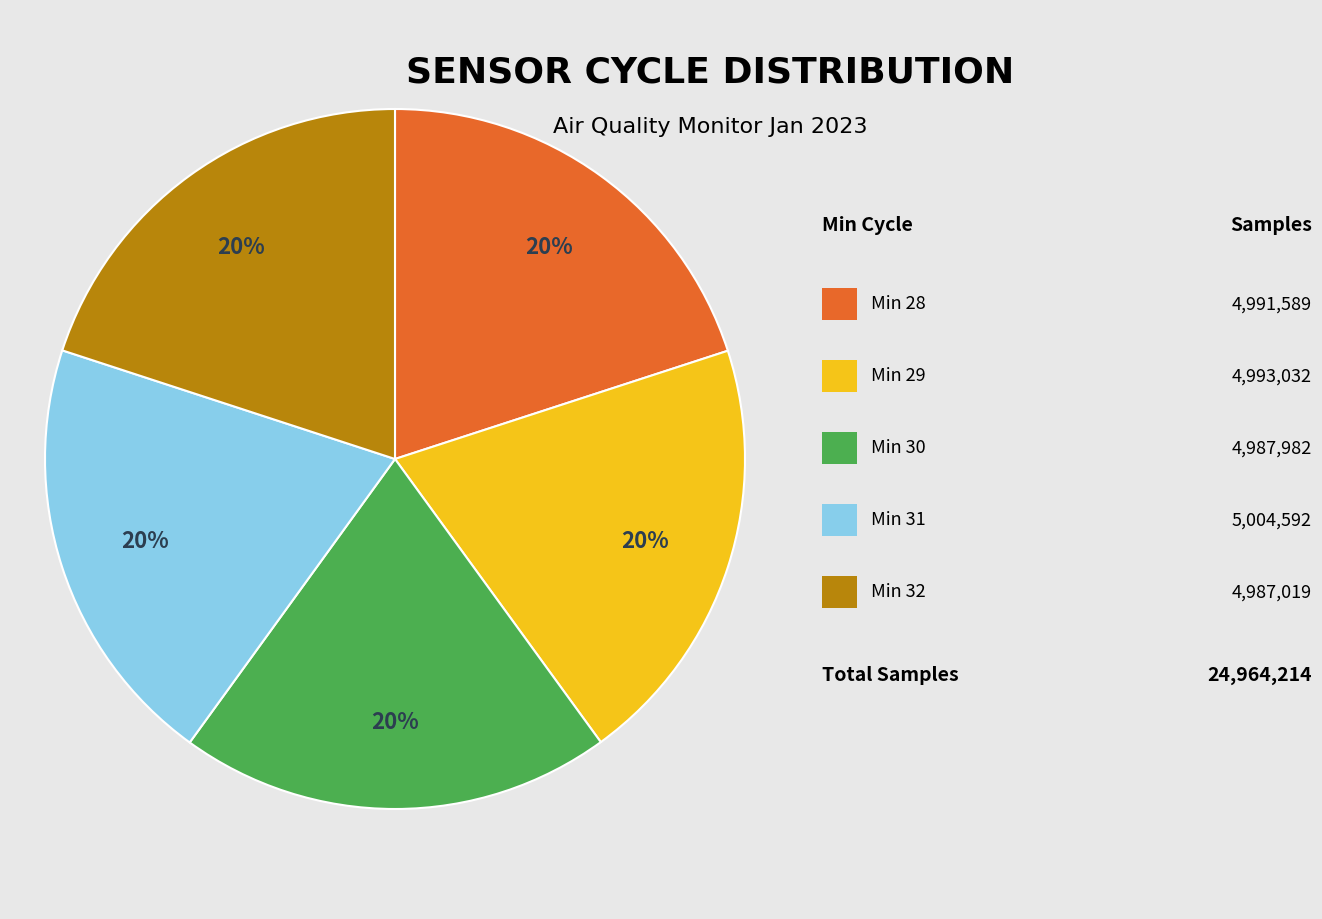

Is there any slice that represents more than half of the pie?

No